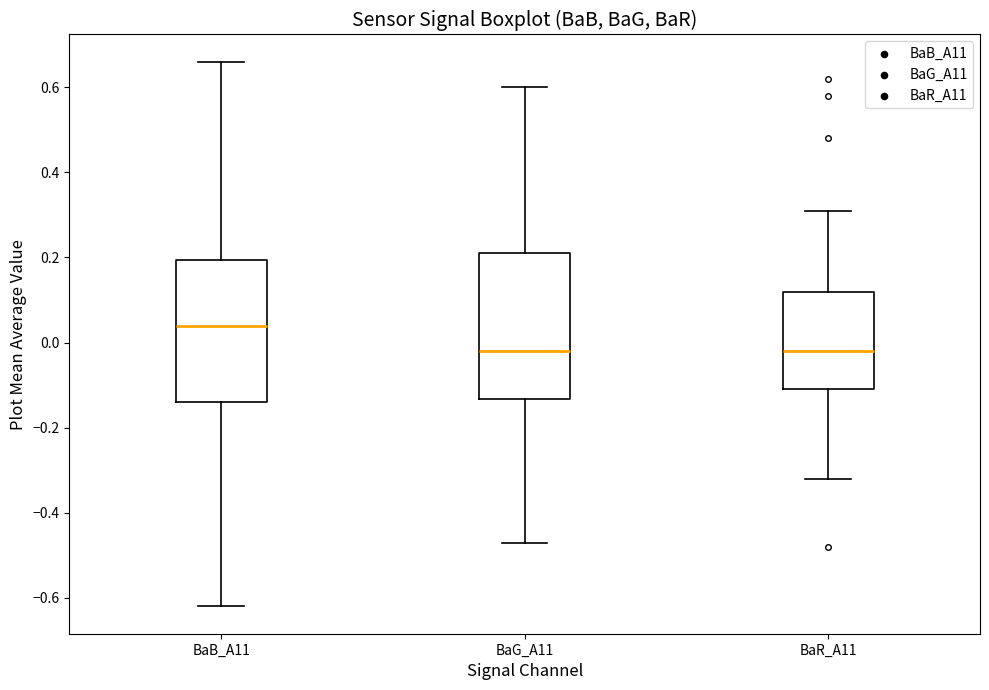

Where does the upper whisker of the box for BaB_A11 end on the y-axis? The values are not printed on the chart, so give them approximately, as read against the axis.

0.66